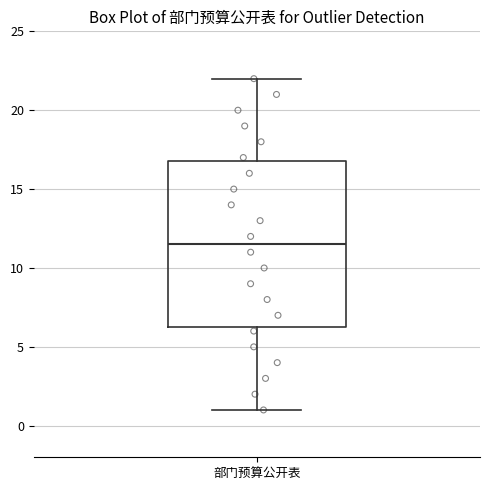

Where does the upper whisker of the box for 部门预算公开表 end on the y-axis? The values are not printed on the chart, so give them approximately, as read against the axis.

22.0